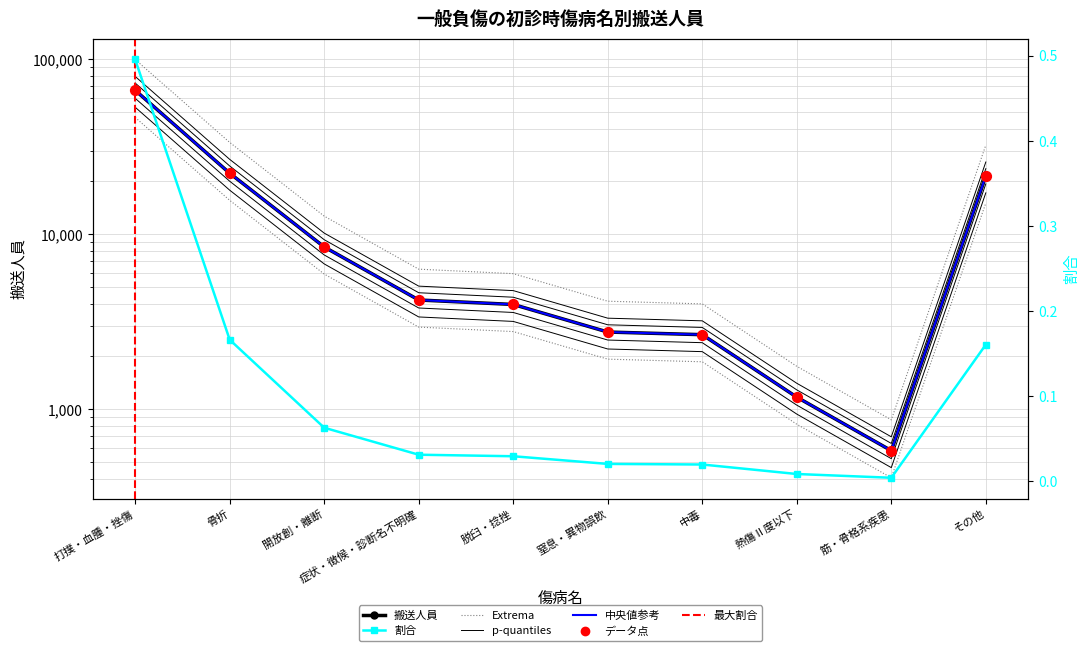

Which series has the largest Y range (max minus min)?

搬送人員